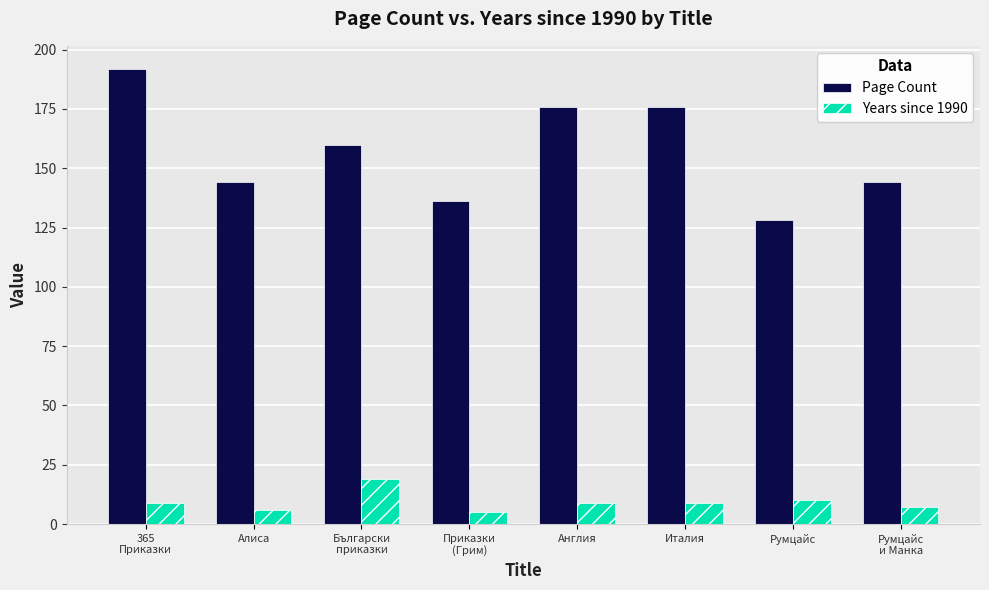

Rank the series by their maximum value, from highest to lowest.

Page Count, Years since 1990